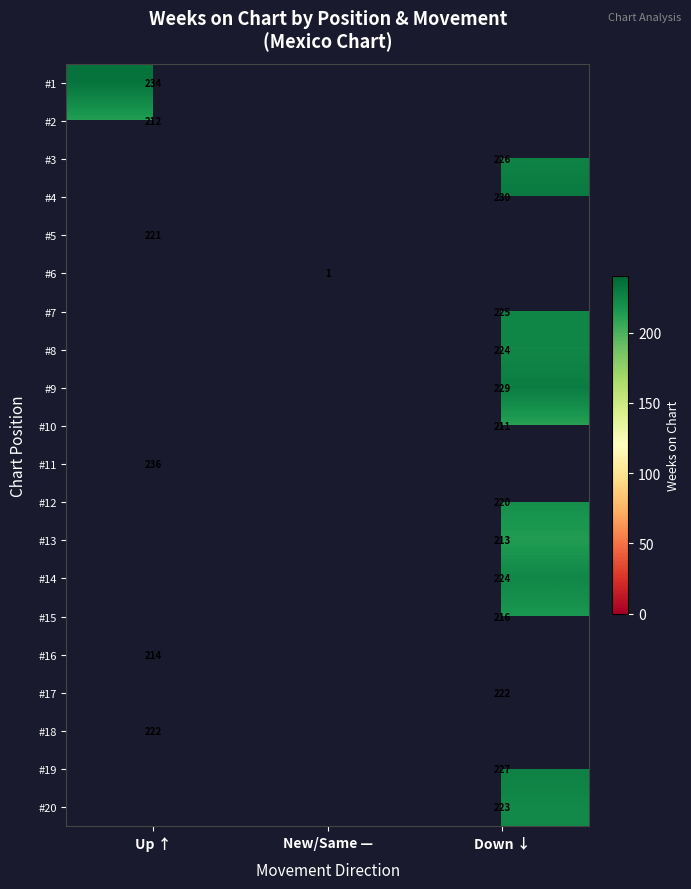

Is it true that #12 equals 343.0 at Down ↓?

False